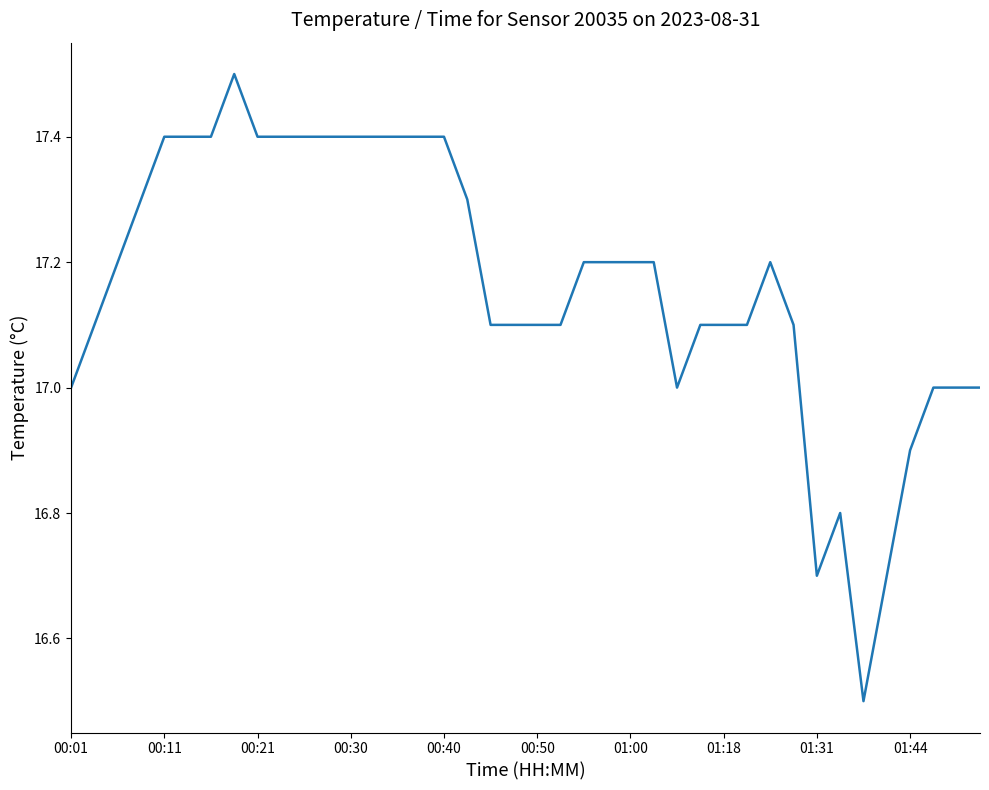

What is the difference between the maximum and minimum values?

1.0